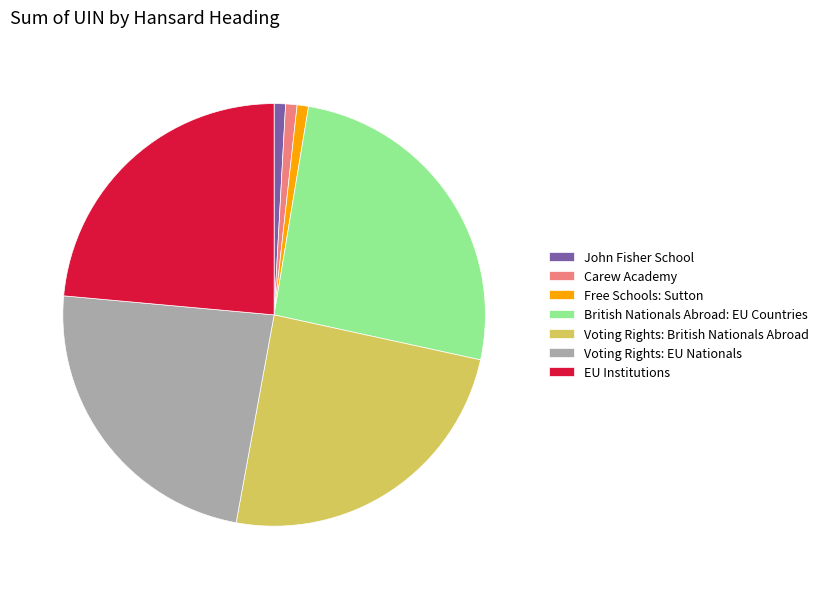

Is the sum of British Nationals Abroad: EU Countries and John Fisher School greater than half?

No